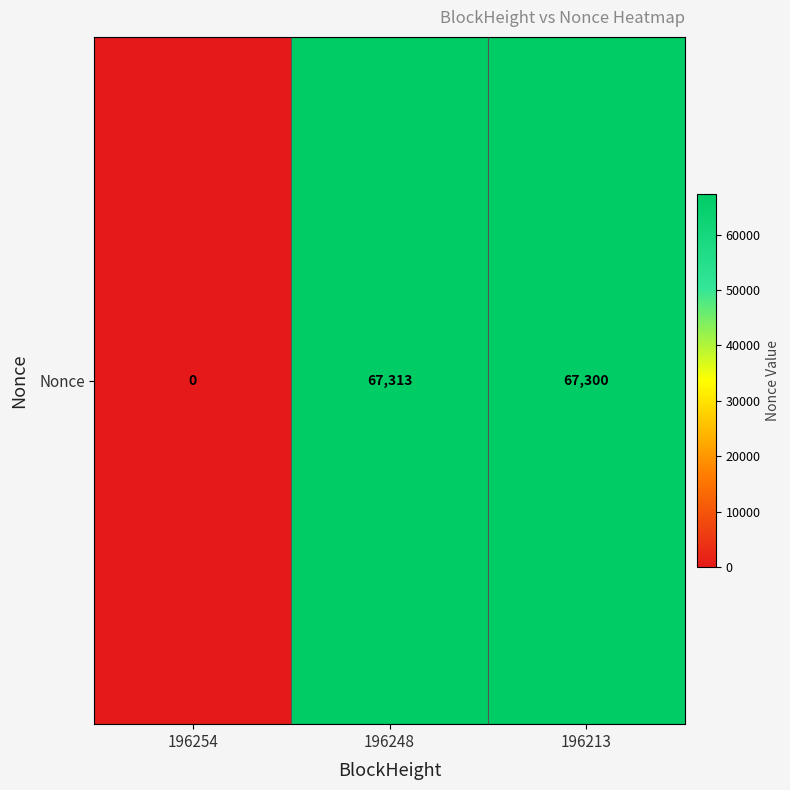

How many data points are less than 67300?

1